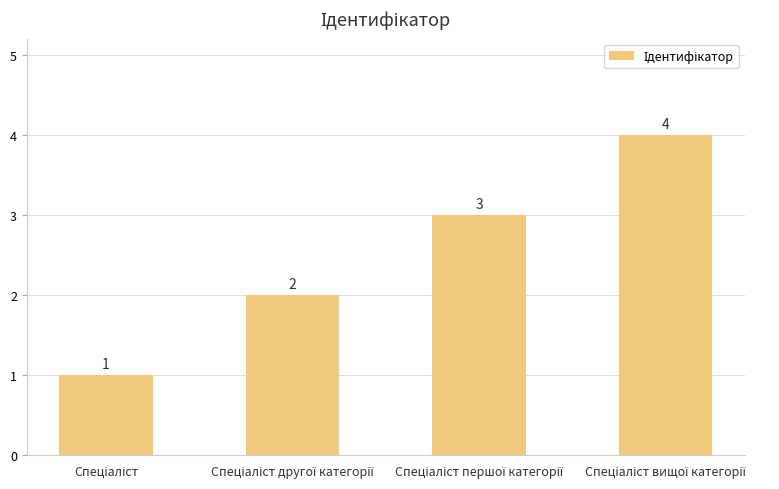

What is the maximum value shown in the chart?

4